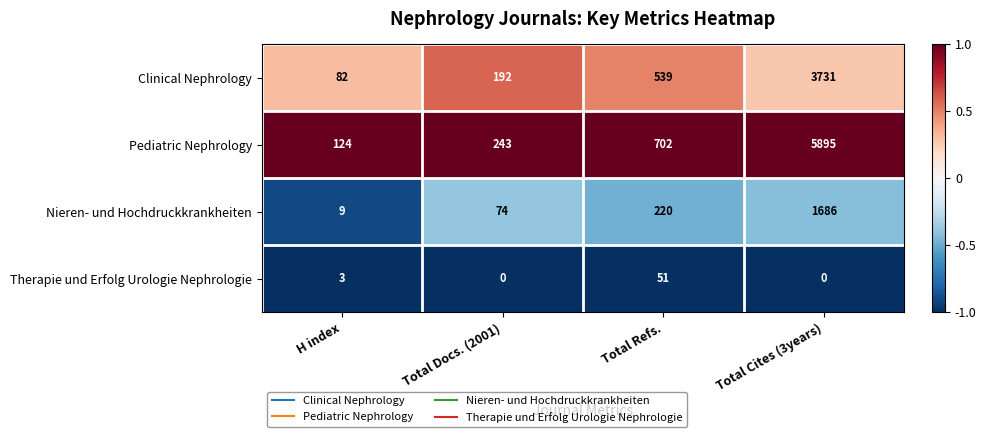

List the series in order of their overall mean, highest first.

Pediatric Nephrology, Clinical Nephrology, Nieren- und Hochdruckkrankheiten, Therapie und Erfolg Urologie Nephrologie